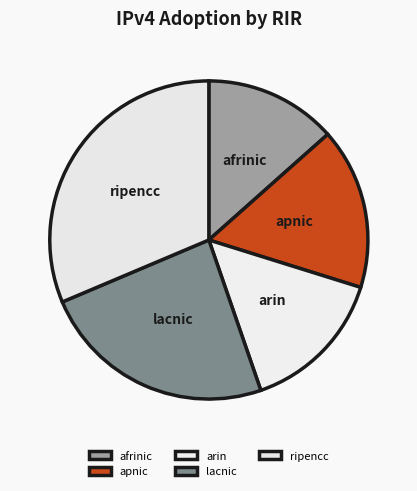

Is it true that afrinic is 13% of the pie?

True